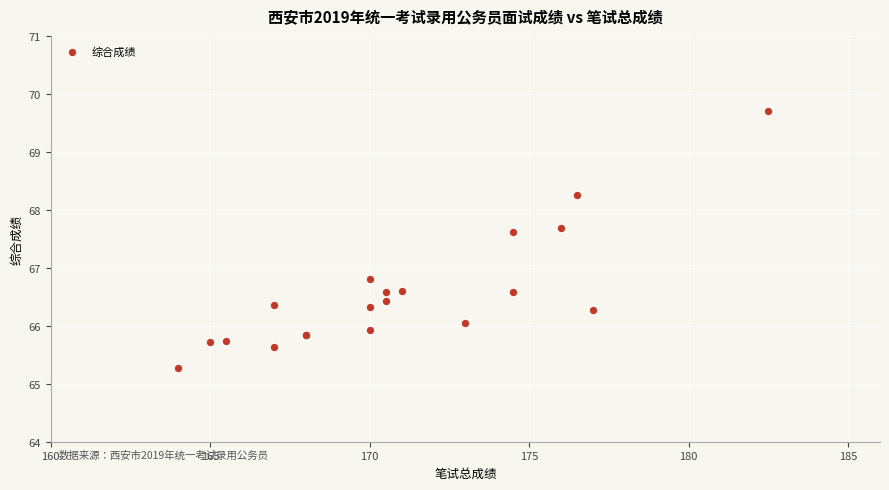

What Y value in the scatter plot is closest to 67?

66.8